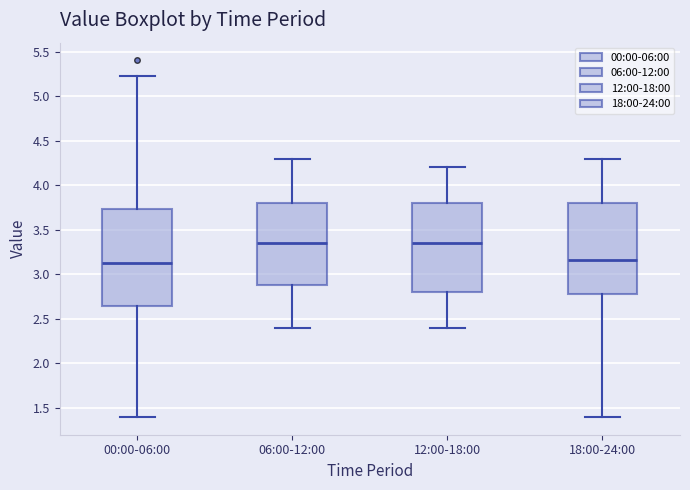

Reading left to right, transcribe this box plot: for each box, give where its median line is, the range the box spans, and where its two whiskers end, as read against the y-axis. The values are not printed on the chart, so give them approximately, as read against the axis.

00:00-06:00: median 3.15, box 2.65 to 3.75, whiskers 1.40 to 5.25
06:00-12:00: median 3.35, box 2.90 to 3.80, whiskers 2.40 to 4.30
12:00-18:00: median 3.35, box 2.80 to 3.80, whiskers 2.40 to 4.20
18:00-24:00: median 3.15, box 2.80 to 3.80, whiskers 1.40 to 4.30